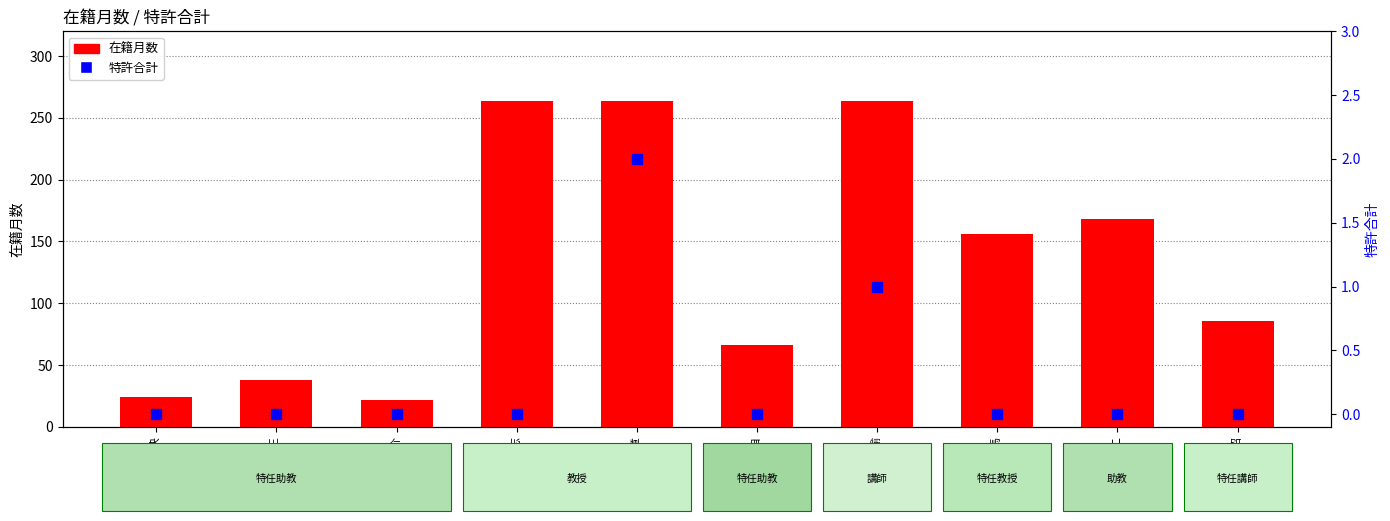

Which series reaches the maximum Y coordinate?

在籍月数